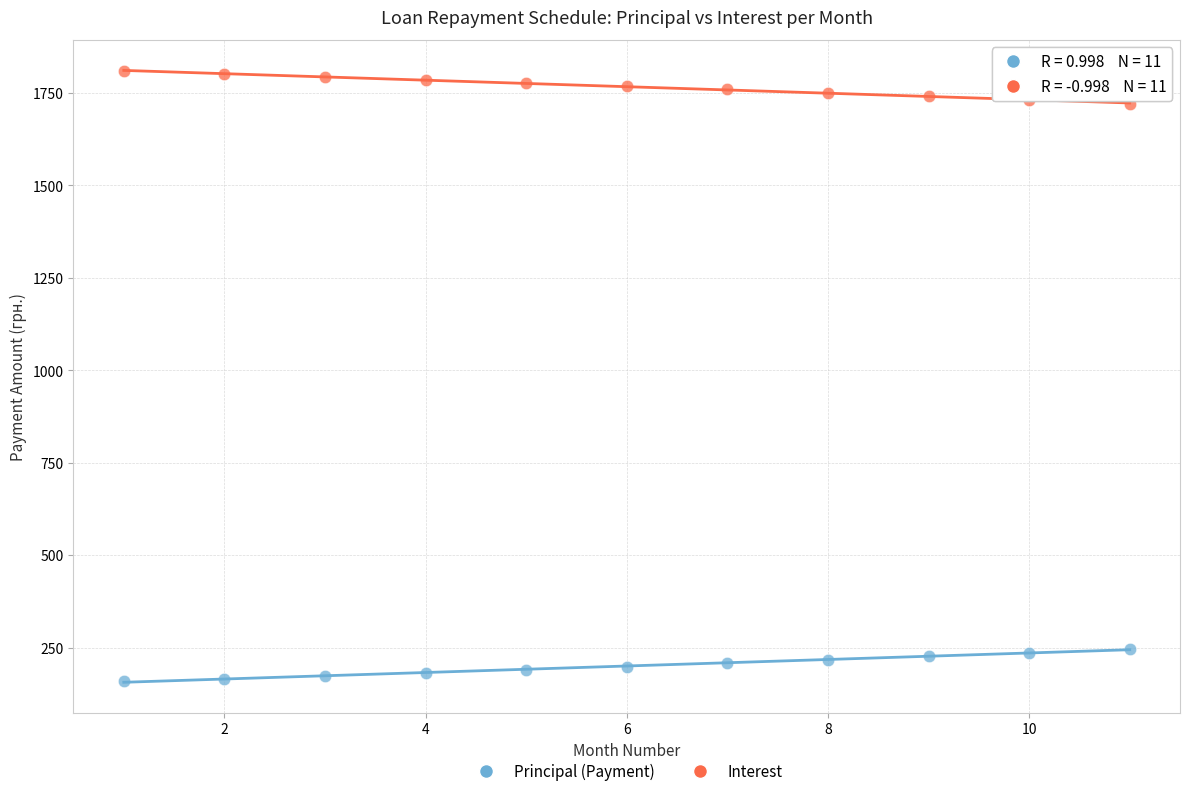

Which series reaches the minimum Y coordinate?

Principal (Payment)